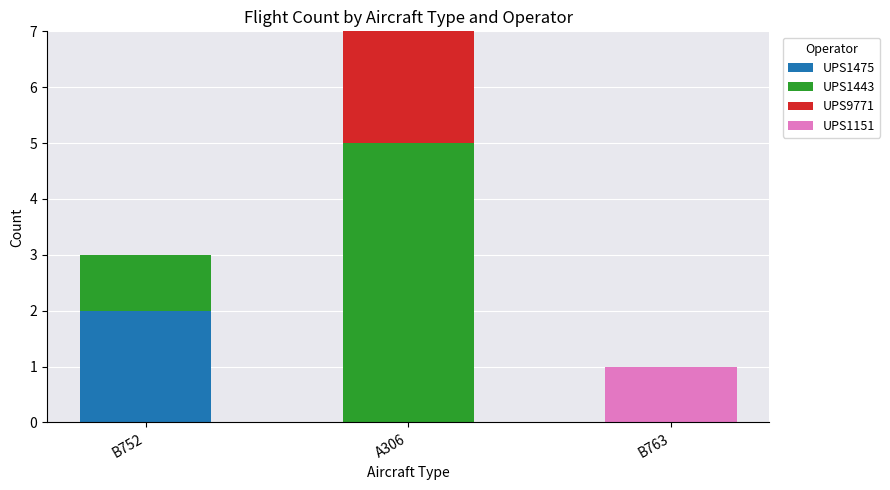

Reading left to right, transcribe the values for UPS1475.

B752=2	A306=0	B763=0